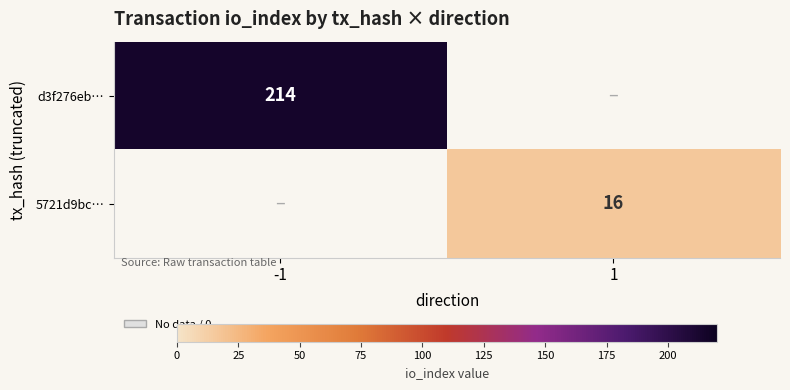

Is it true that d3f276eb… equals 214 at -1?

True